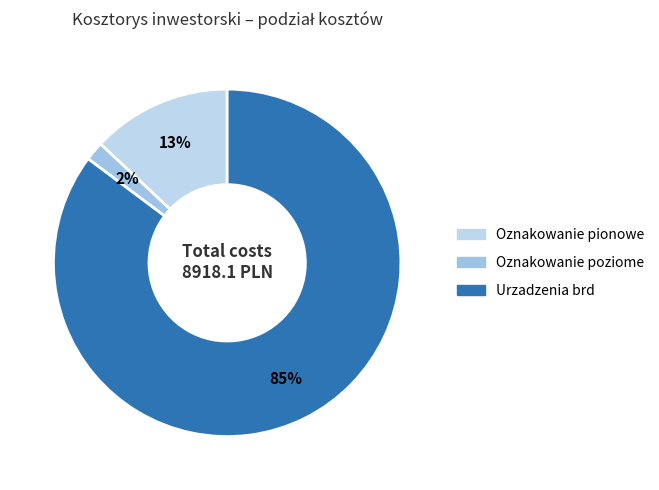

Rank the categories by value from highest to lowest.

Urzadzenia brd, Oznakowanie pionowe, Oznakowanie poziome